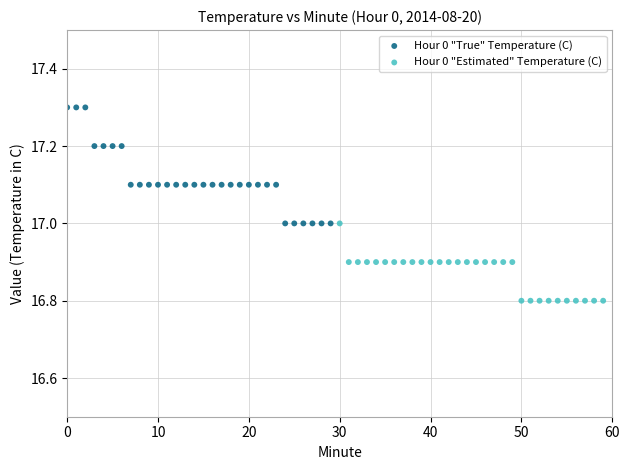

Which series has the largest Y range (max minus min)?

Hour 0 "True" Temperature (C)